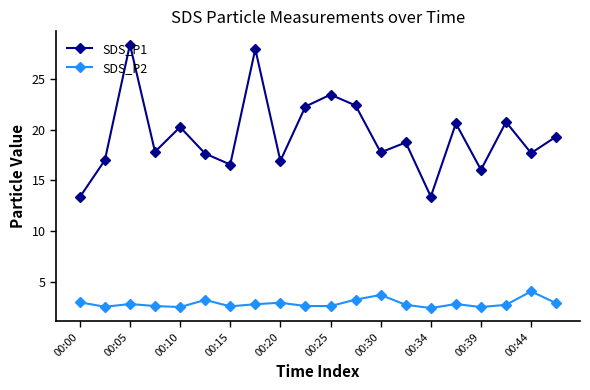

True or false: SDS_P1 and SDS_P2 cross at least once.

False